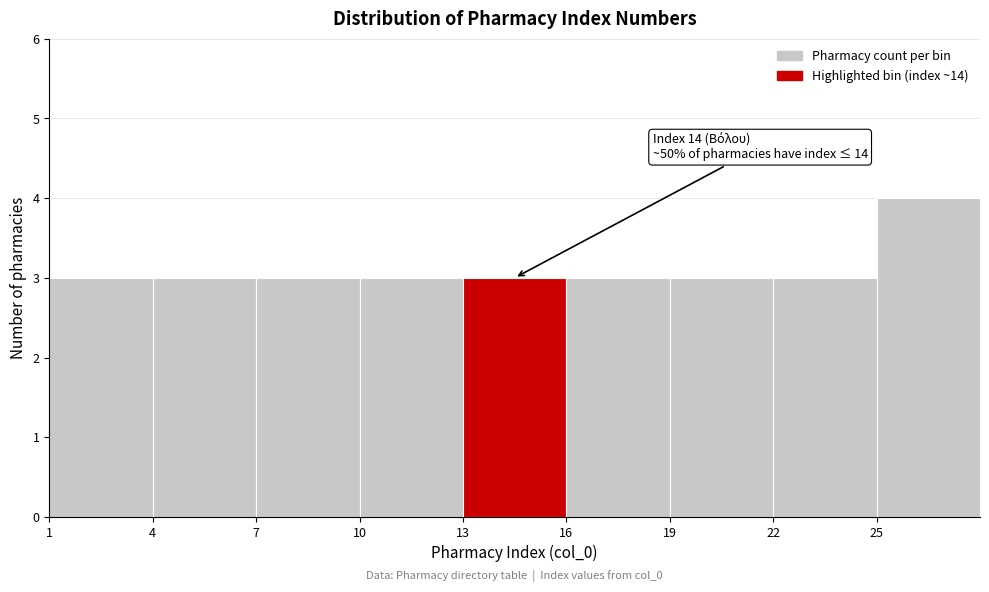

Which range on the x-axis has the tallest bar?

25 to 28